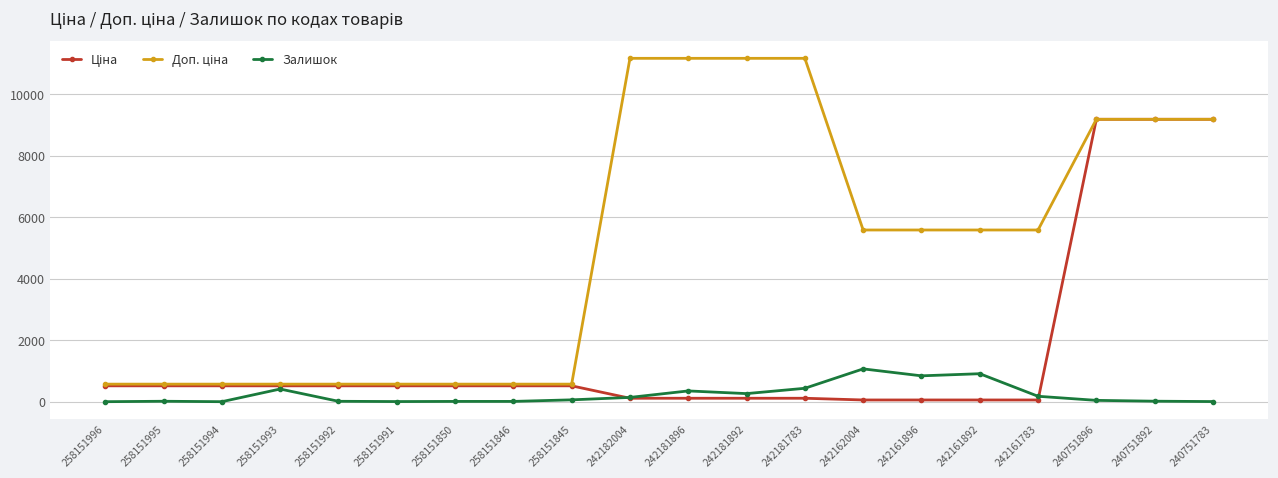

What is the maximum value shown in the chart?

11169.0